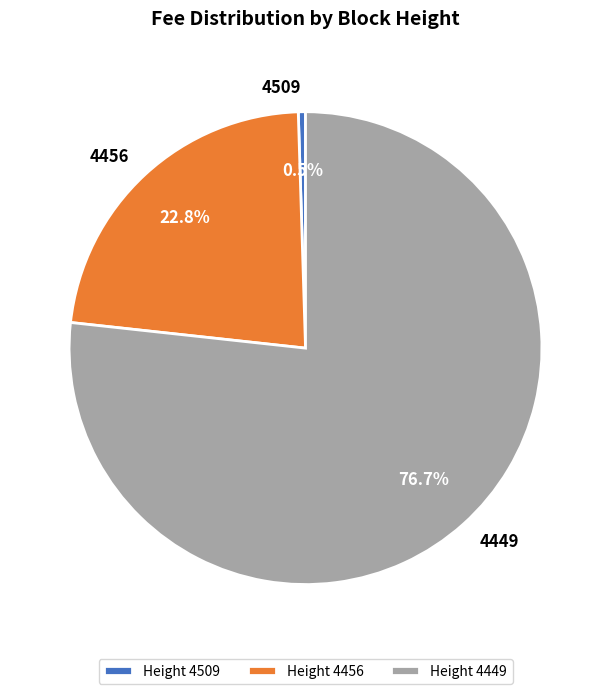

Is there a majority slice in this chart?

Yes